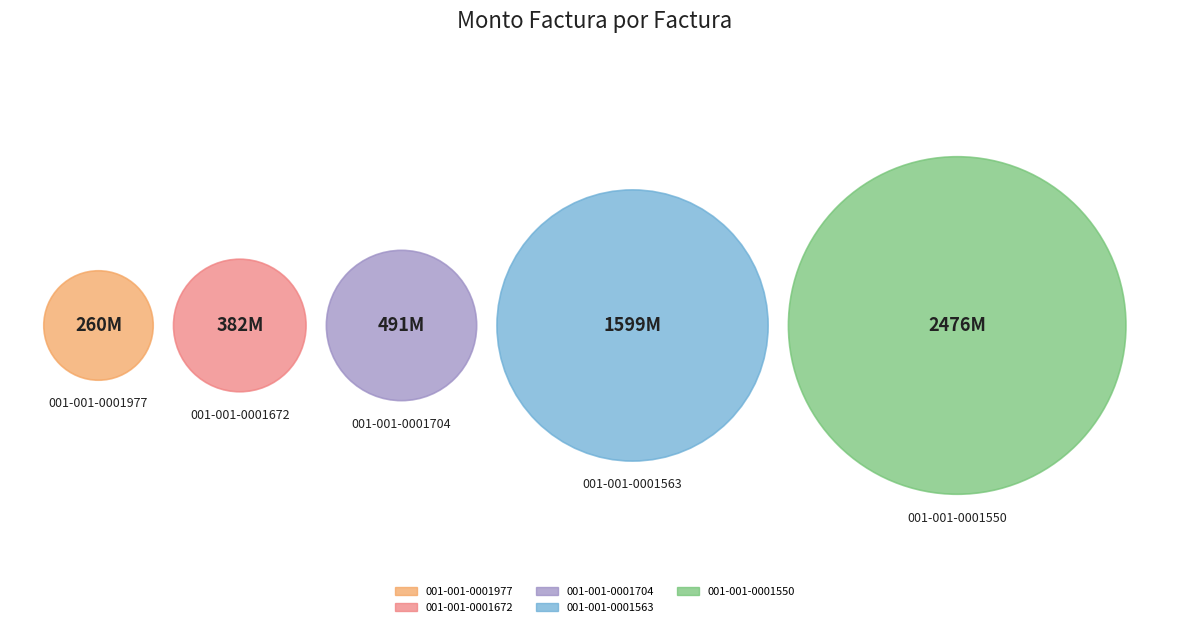

Is there any slice that represents more than half of the pie?

No